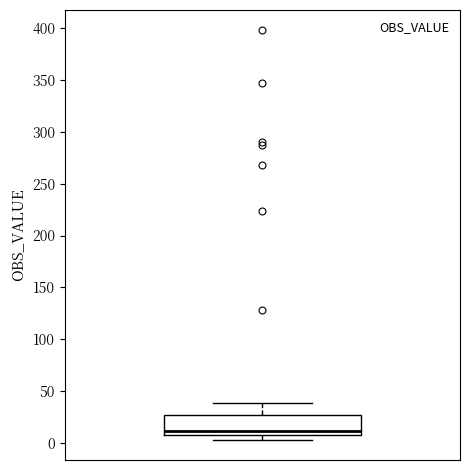

Transcribe this box plot: give where the median line is, the range the box spans, and where the two whiskers end, as read against the y-axis. The values are not printed on the chart, so give them approximately, as read against the axis.

median 10 (just above the box's lower edge), box 10 to 25, whiskers 5 to 40